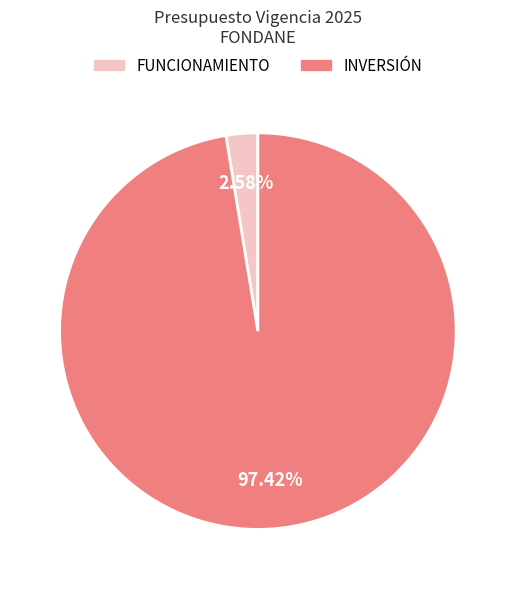

Which slice represents more than half of the pie?

INVERSIÓN